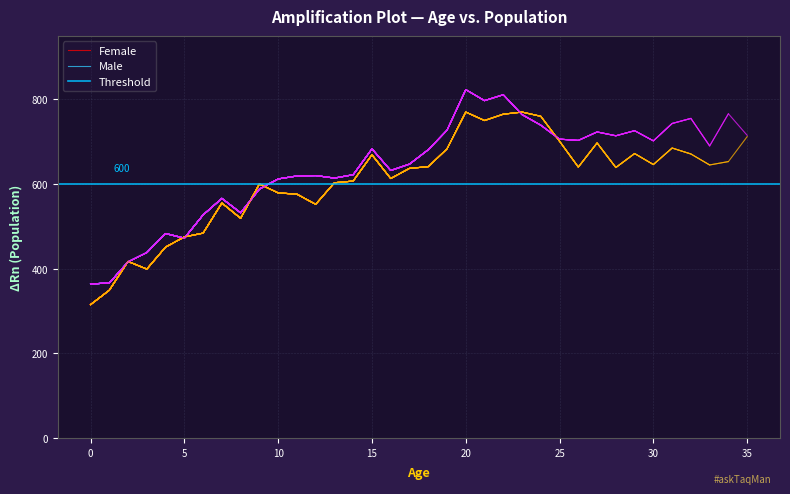

Reading right to left, extract all data points from this chart.

Female: 712	653	645	671	685	646	672	639	697	640	701	760	770	765	750	770	683	641	637	613	669	607	603	552	576	579	600	519	555	484	475	451	399	417	349	315
Male: 715	766	690	755	743	702	726	714	723	703	706	739	764	811	797	823	727	681	647	632	683	622	614	620	619	612	588	532	566	527	472	483	438	416	366	364